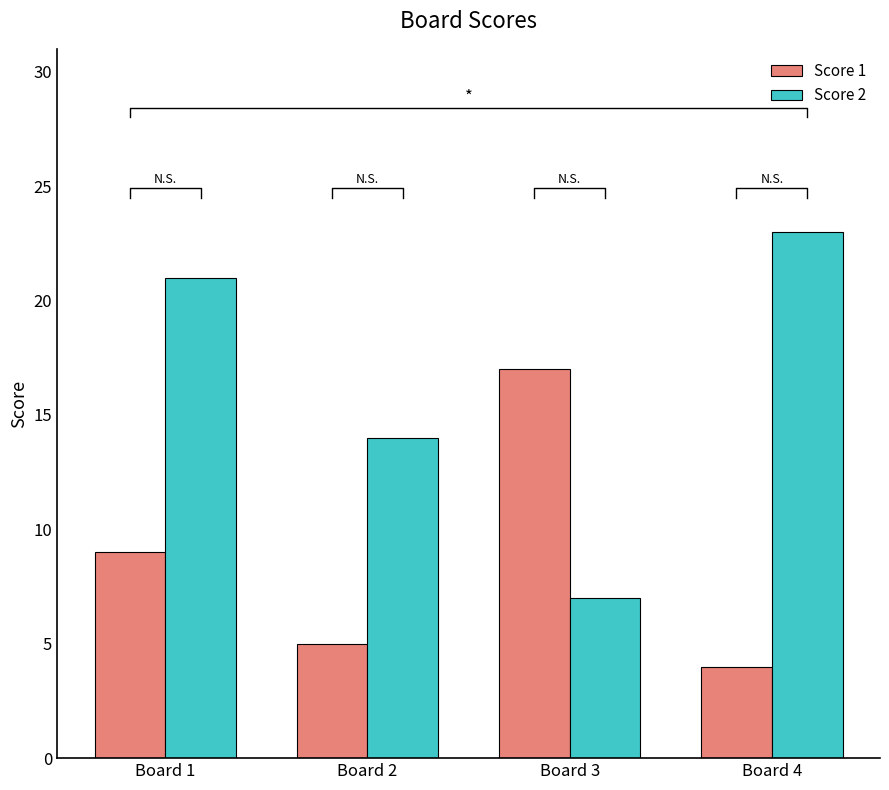

How many data points in Score 1 are above 9?

1